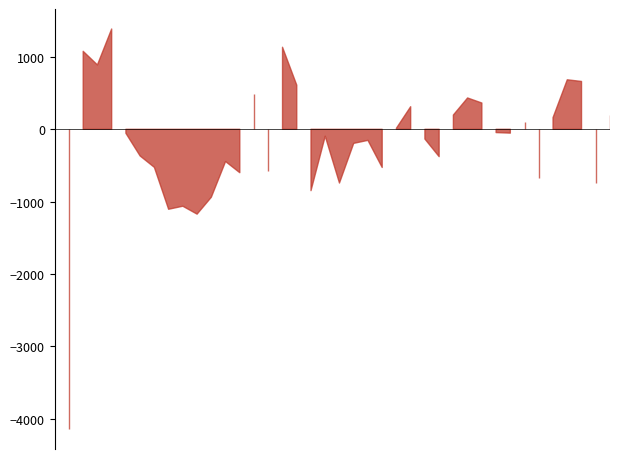

What is the label of the 36th point from the right?

2023-06-22